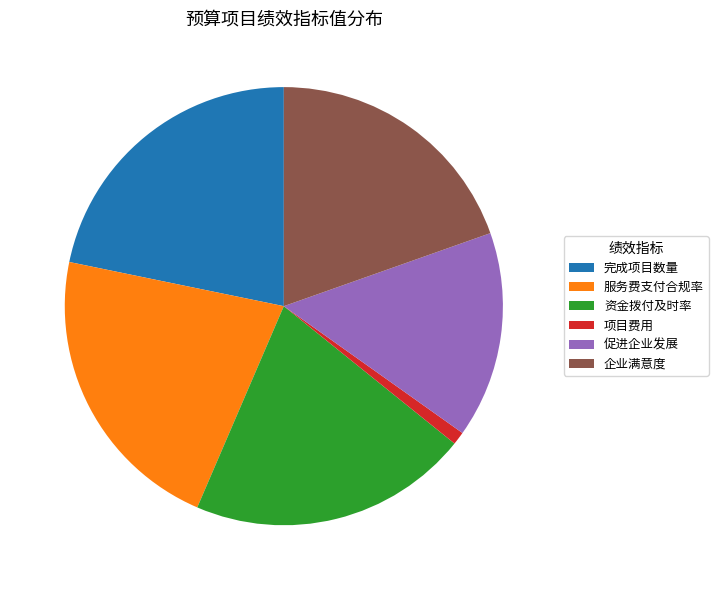

Which category has the smallest portion of the pie?

项目费用